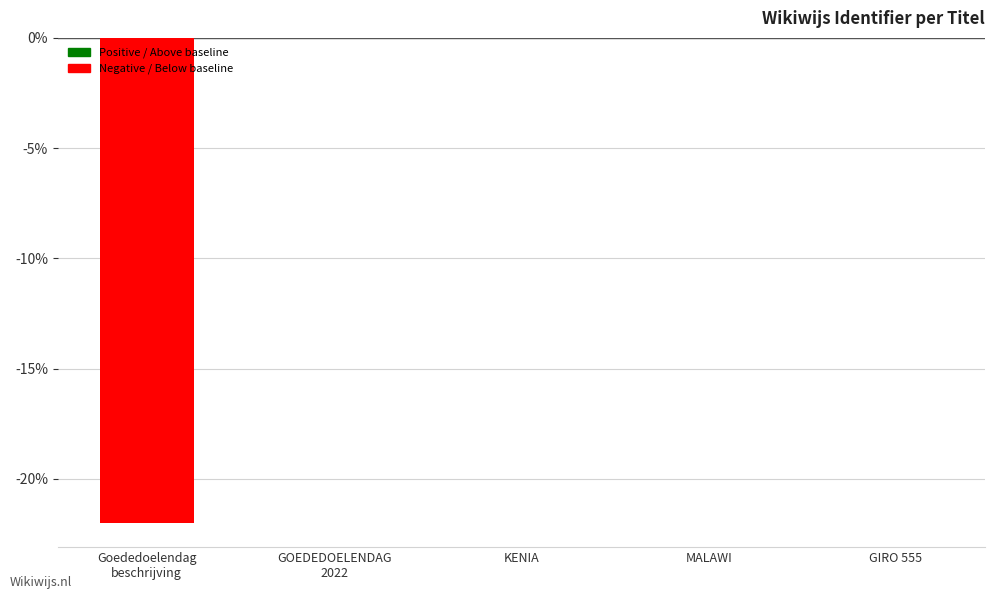

What is the sum of all values?

-22.0